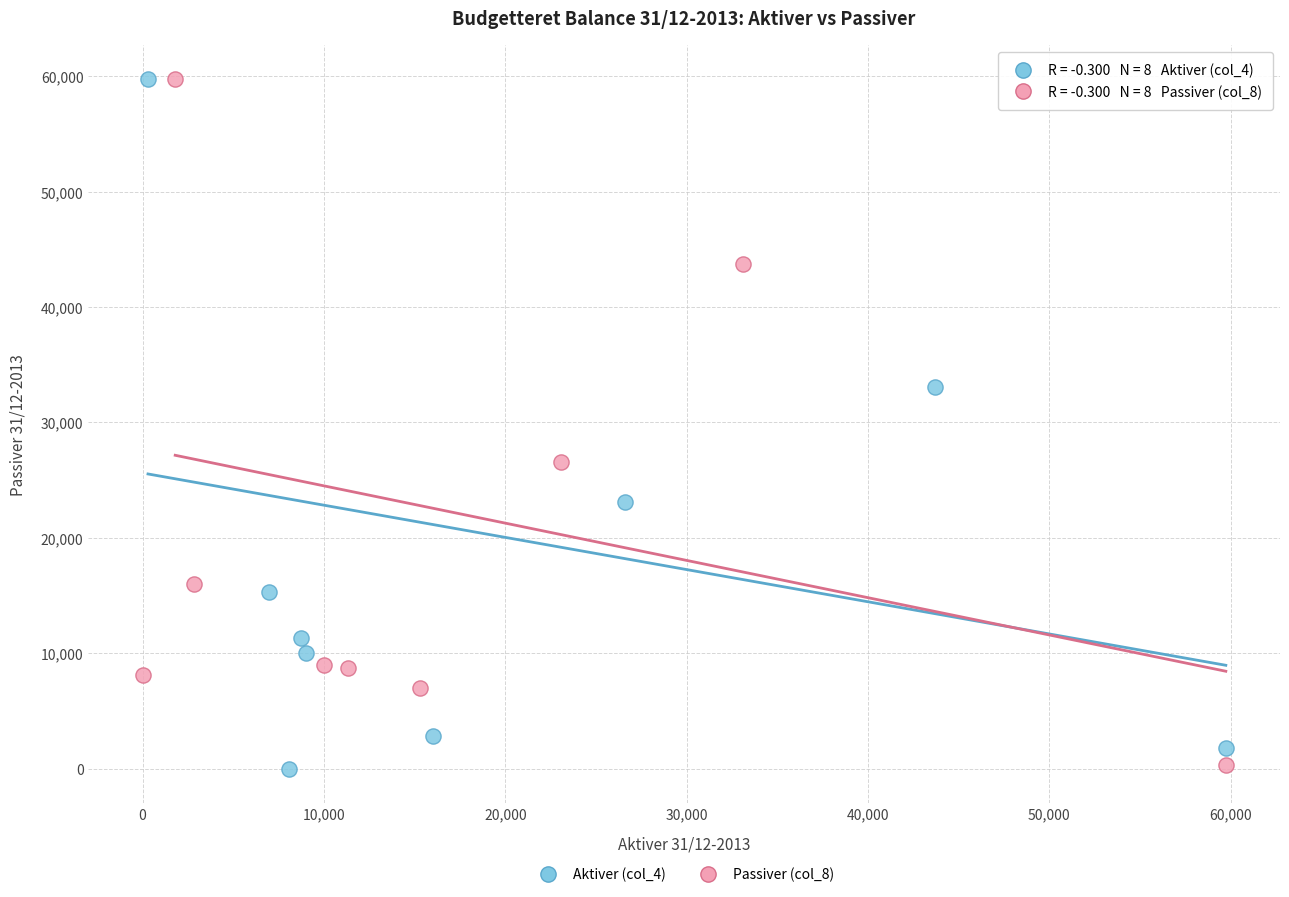

What are all the series names shown in the legend?

Aktiver (col_4), Passiver (col_8)